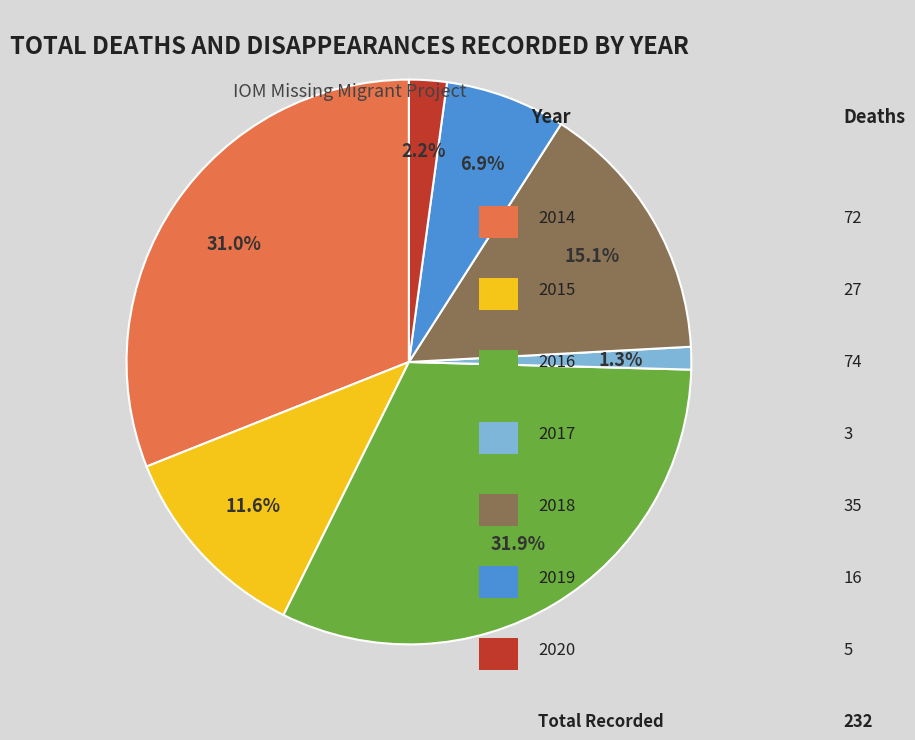

Count the number of slices in the pie.

7